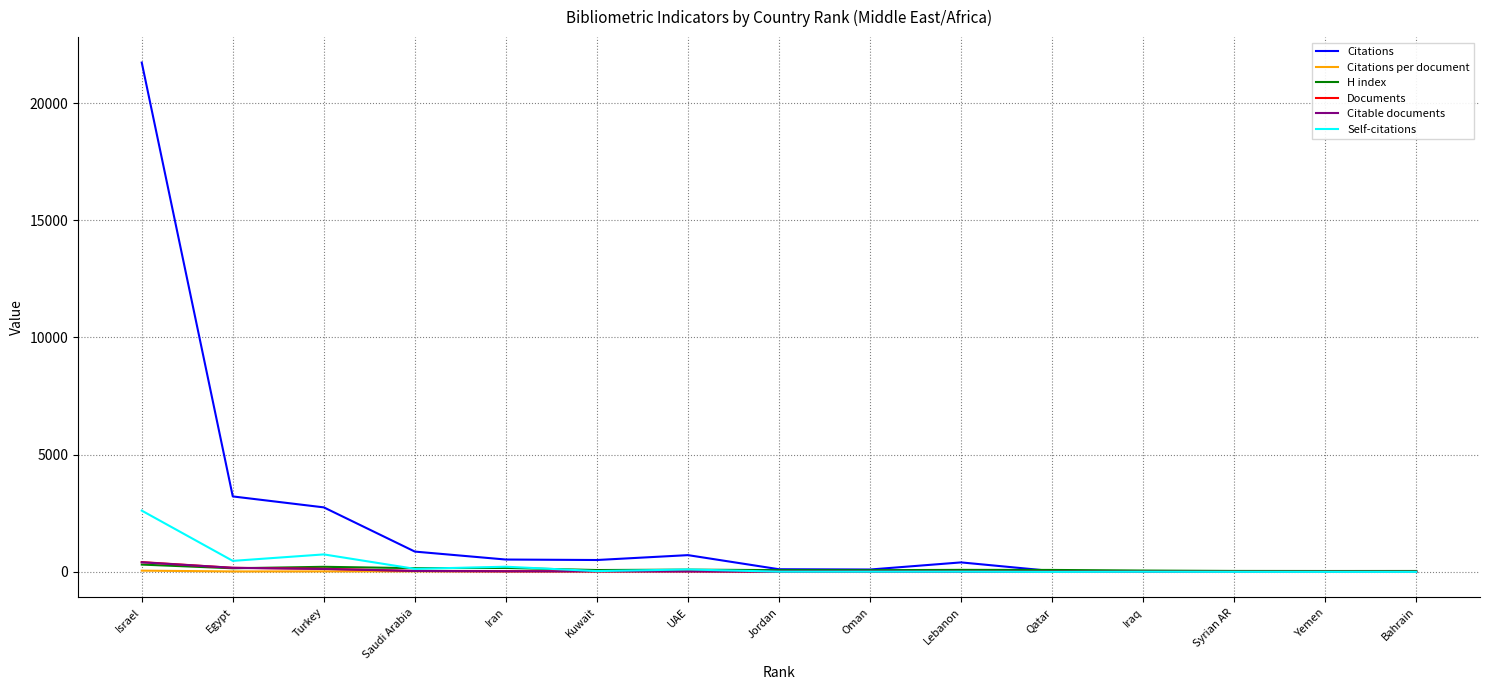

Which series has the largest range (max minus min)?

Citations